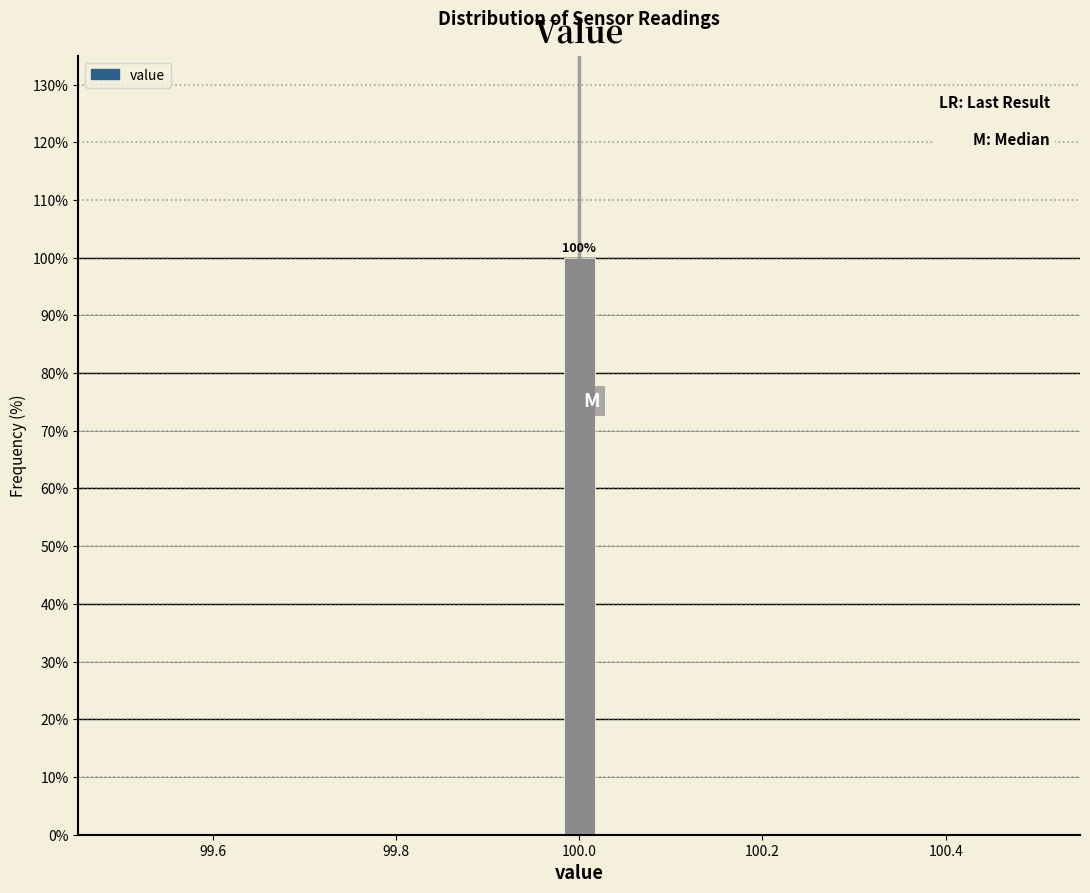

Read against the x-axis, roughly where is the centre of the tallest bar?

100.00